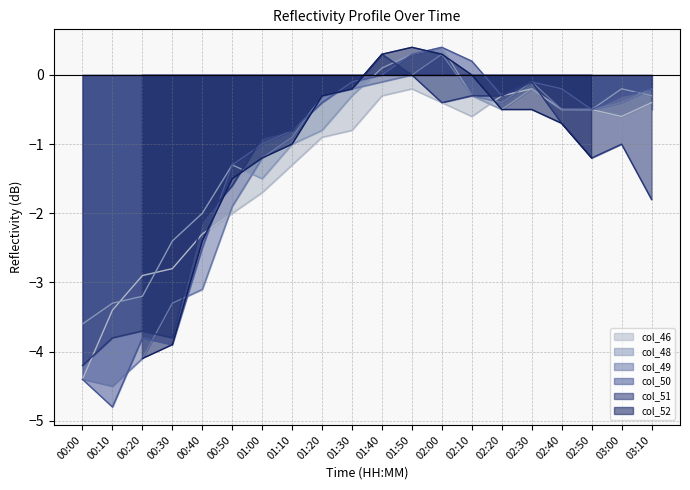

True or false: col_50 and col_46 intersect in this chart.

True